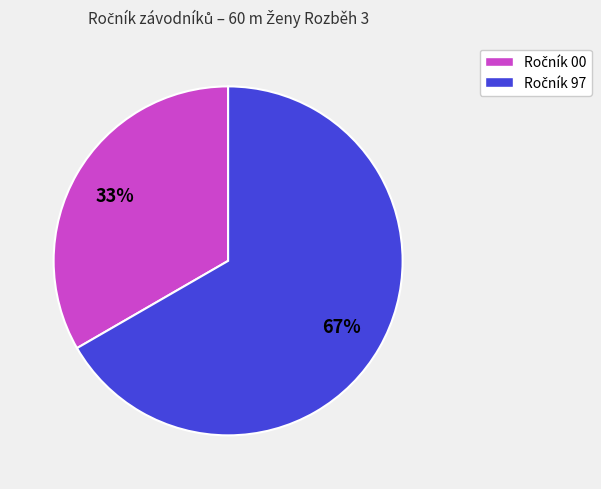

Is there a majority slice in this chart?

Yes